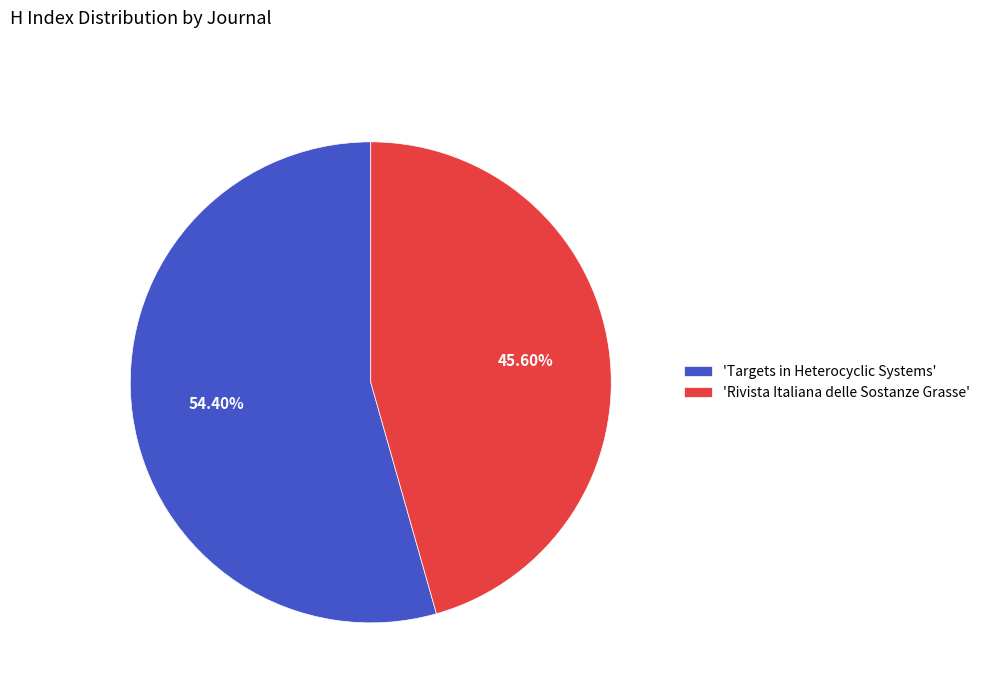

Is there a majority slice in this chart?

Yes